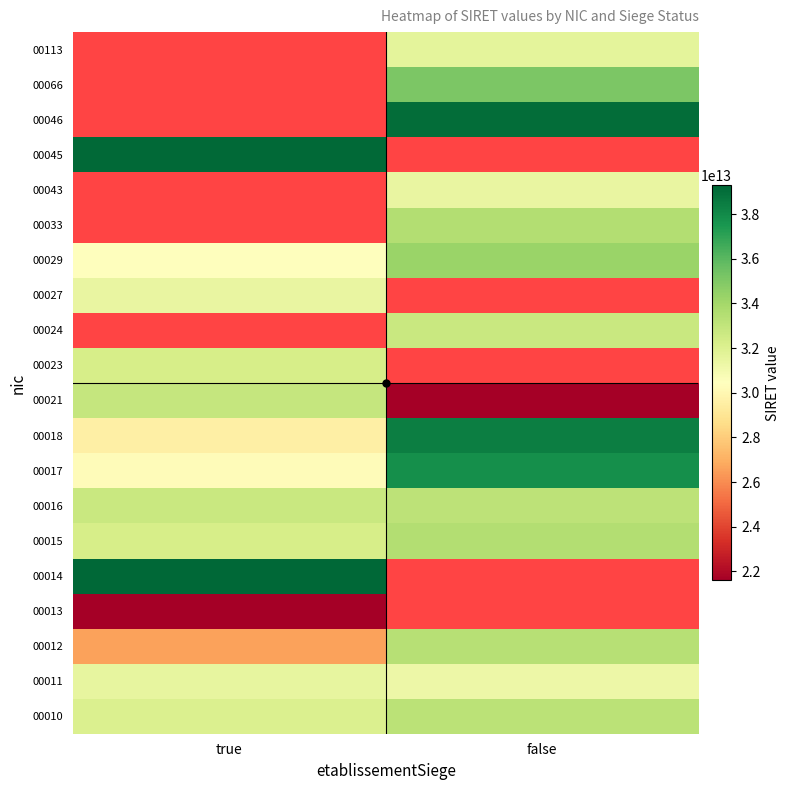

Which series has the largest range (max minus min)?

00021